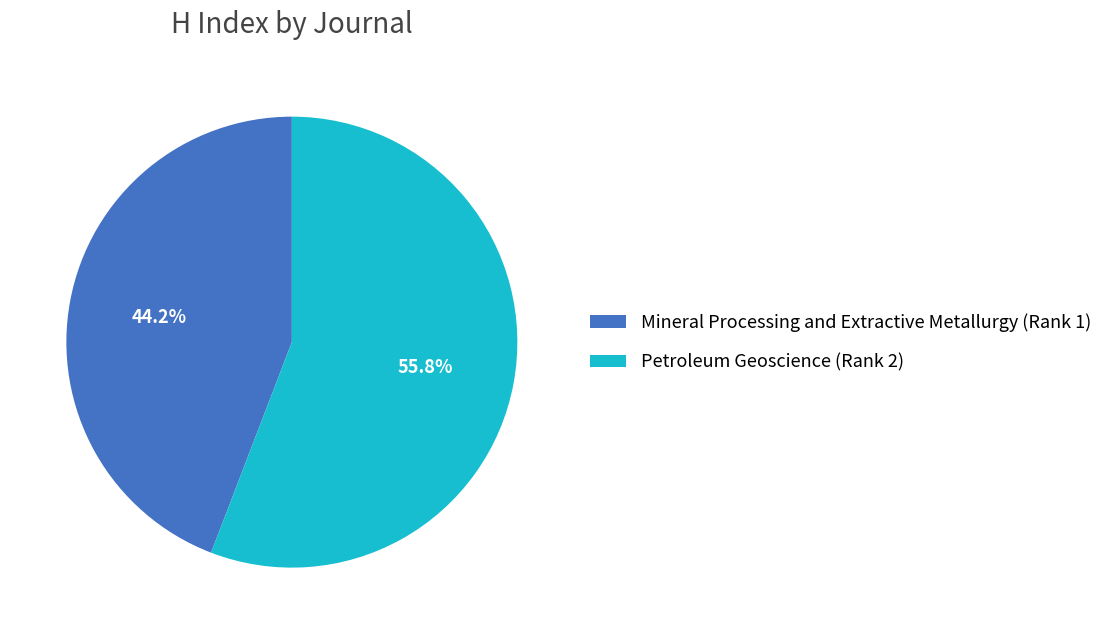

To the nearest percent, what is the difference between the Mineral Processing and Extractive Metallurgy (Rank 1) and Petroleum Geoscience (Rank 2) slice percentages?

12%